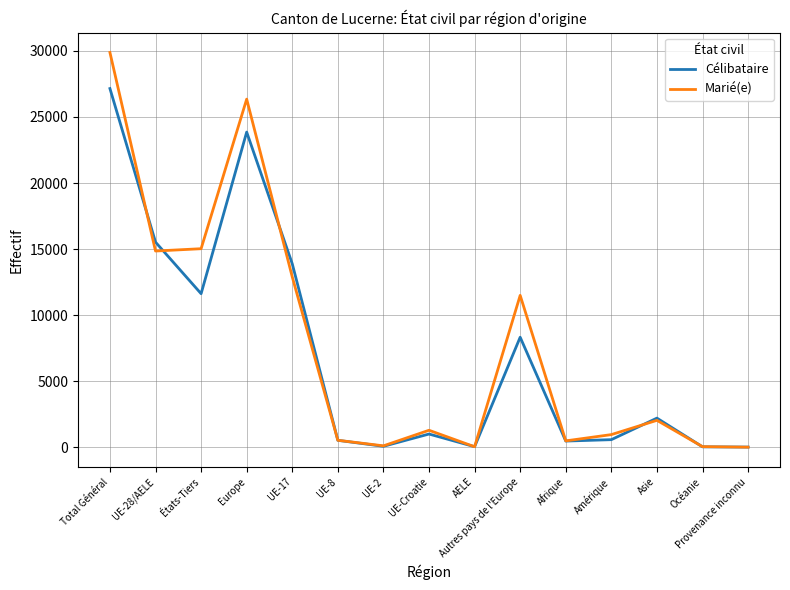

What is the minimum value shown in the chart?

7